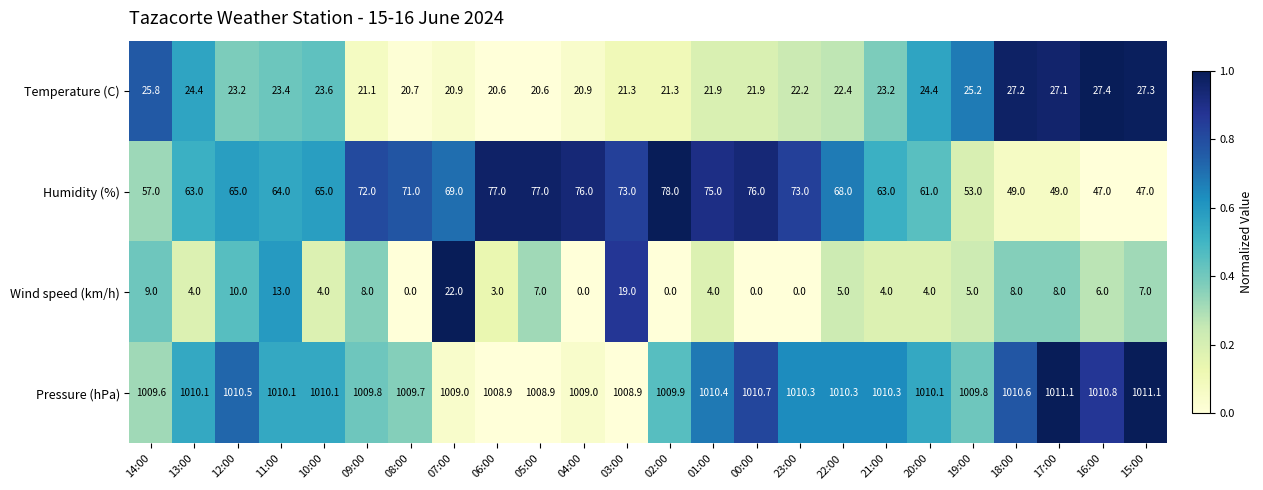

List the series in order of their peak value, highest first.

Pressure (hPa), Humidity (%), Temperature (C), Wind speed (km/h)